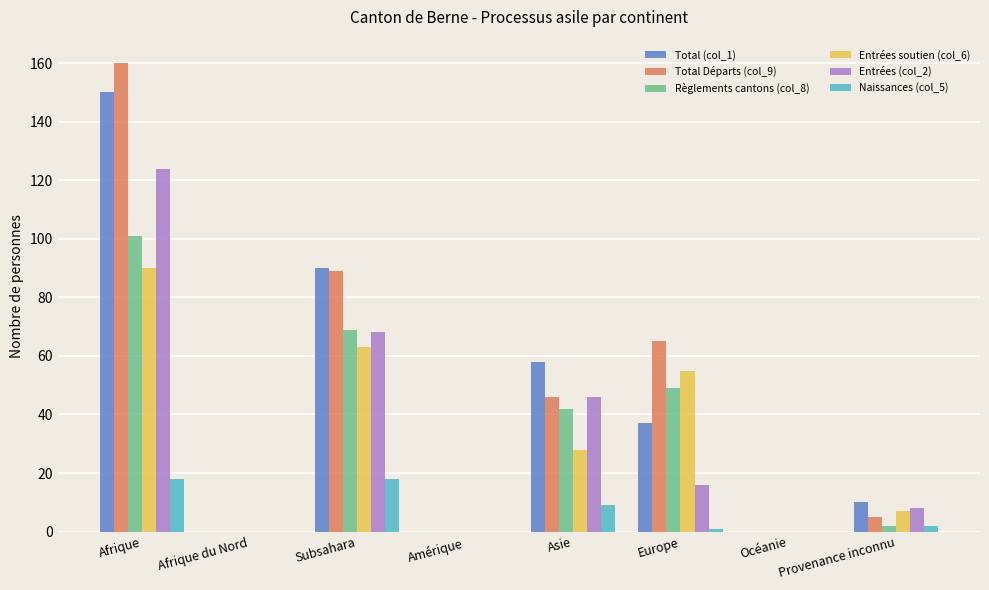

Are the bars horizontal?

No